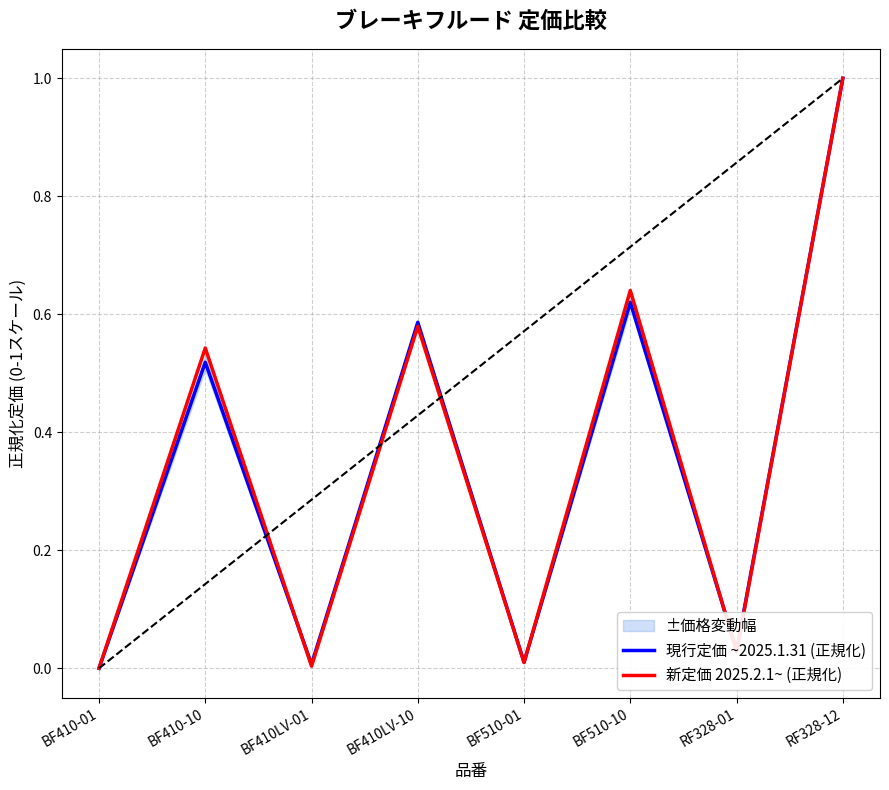

Does the chart display data point markers on the line(s)?

No